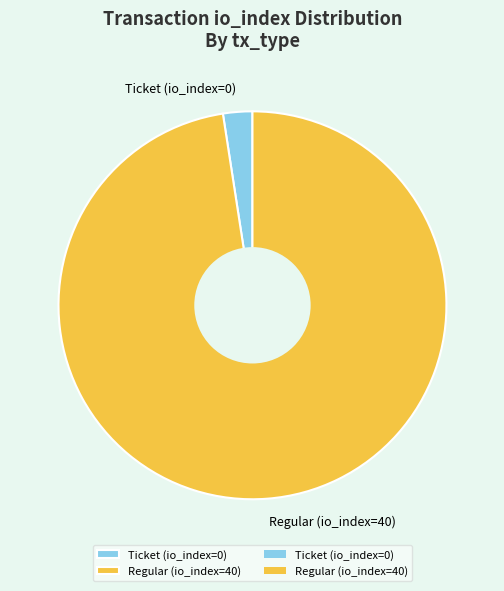

What is the largest slice in the pie chart?

Regular (io_index=40)